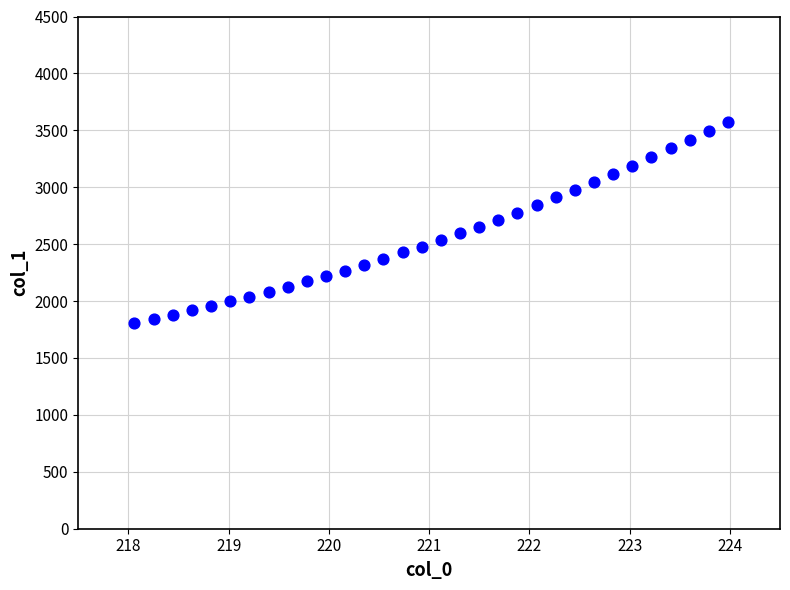

What is the range of X values (max minus min)?

5.9